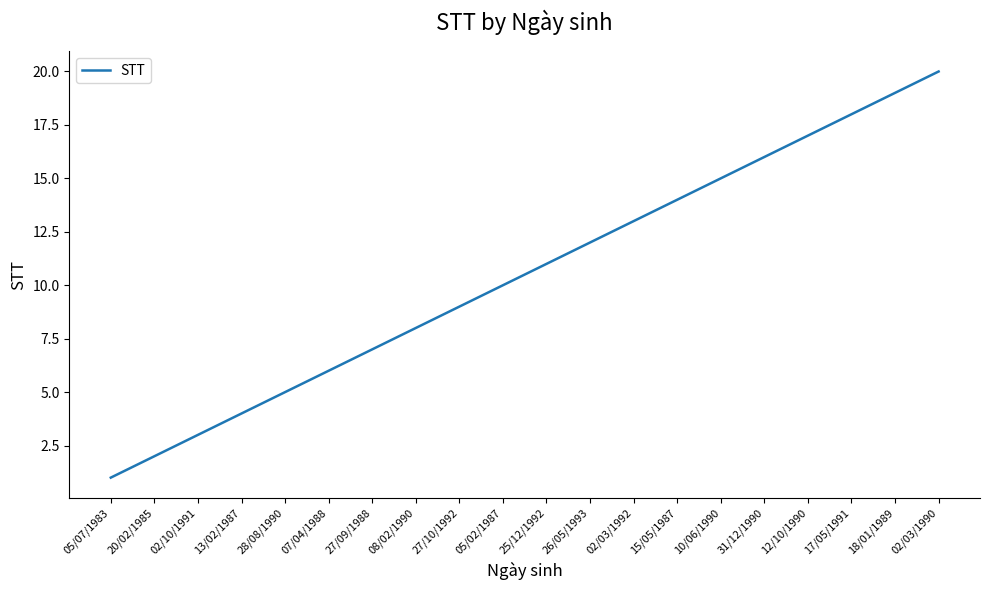

The chart shows a value of 5 at 15/05/1987. True or false?

False